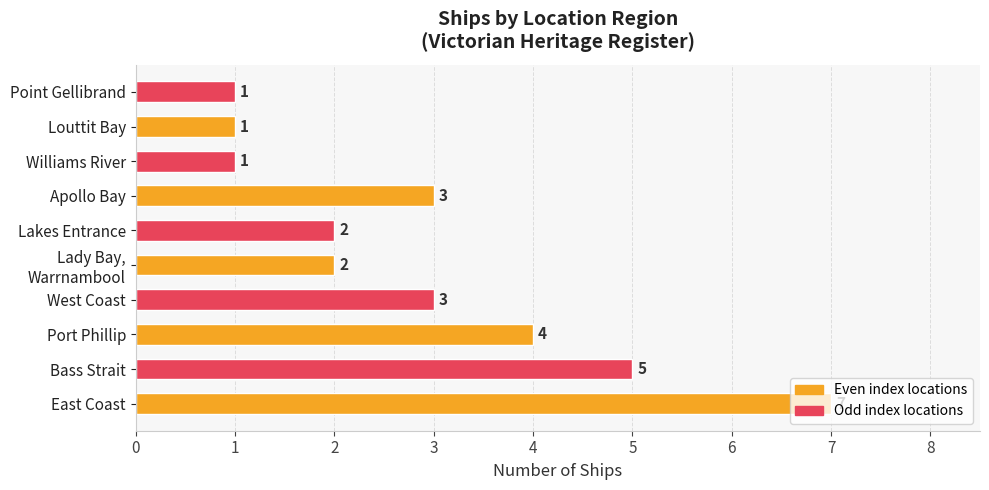

Between Bass Strait and Port Phillip, which is larger?

Bass Strait